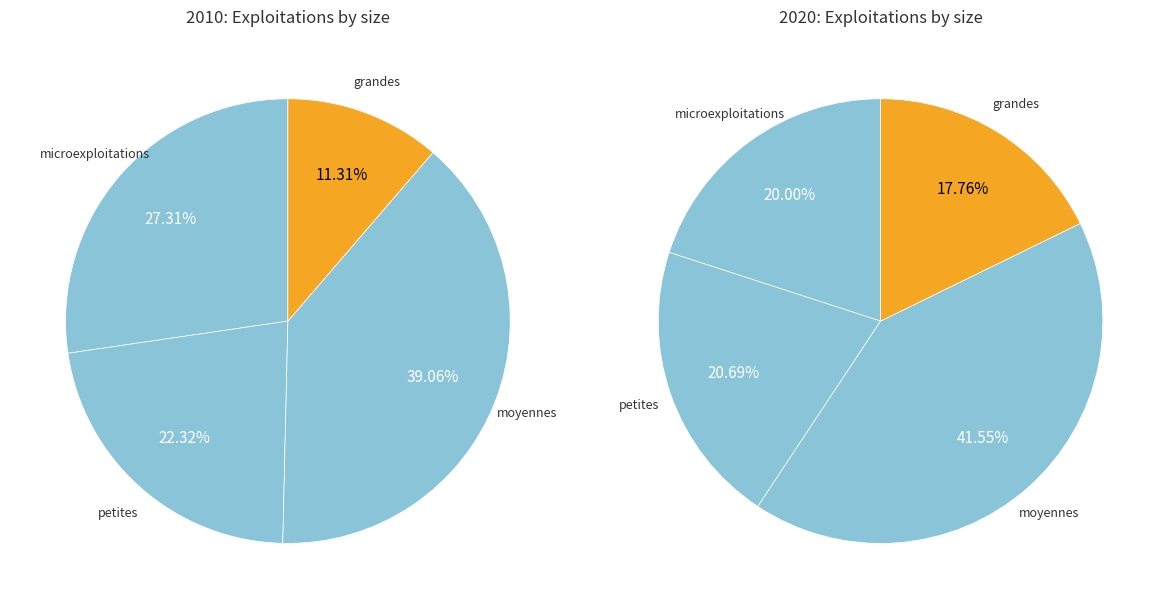

How many segments does this pie chart have?

4